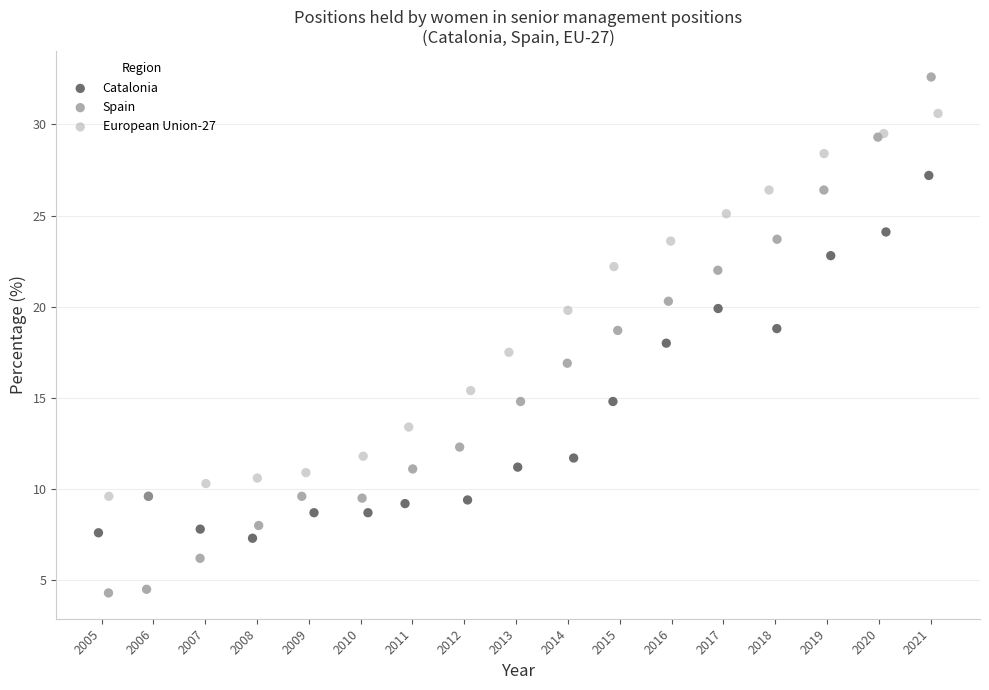

What are all the series names shown in the legend?

Catalonia, Spain, European Union-27